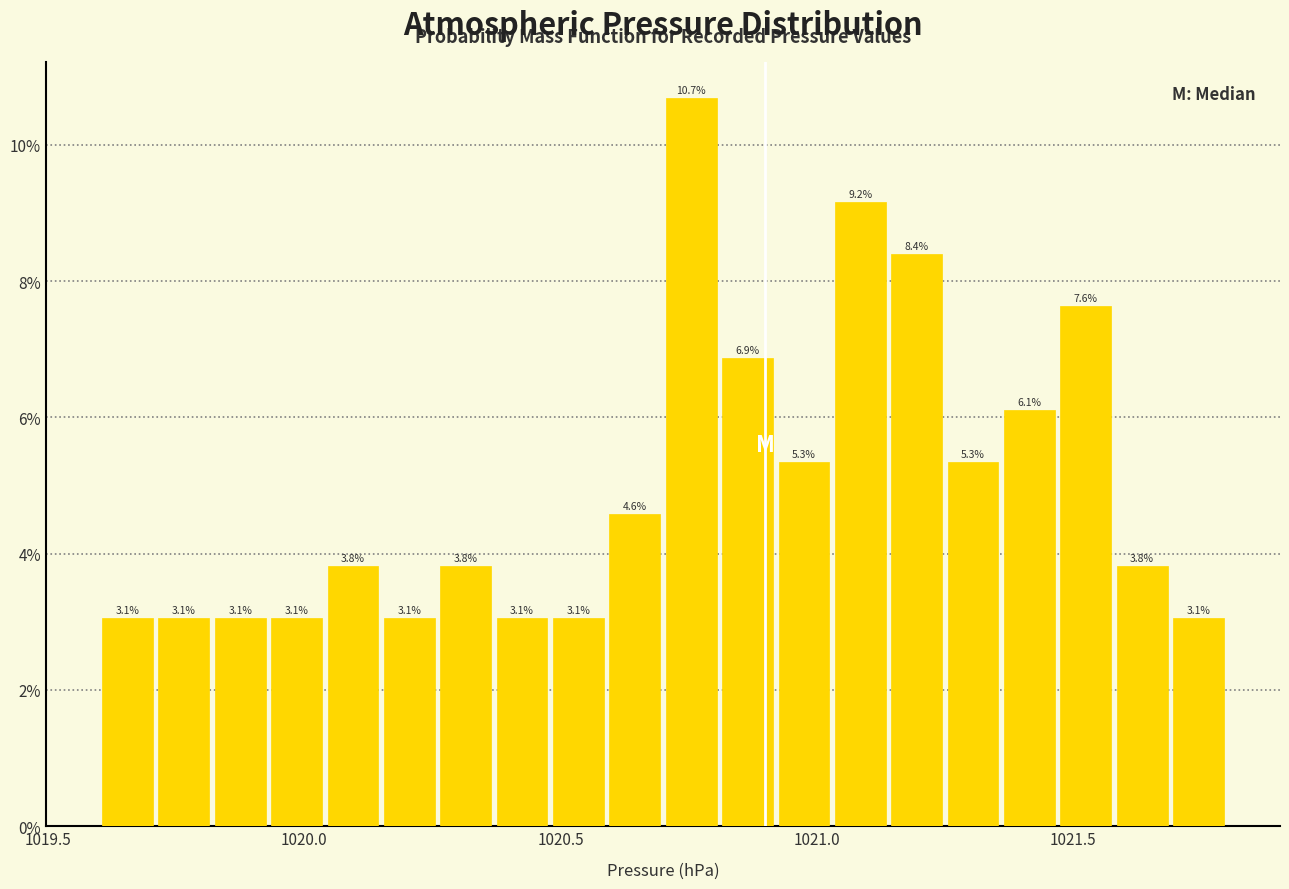

Around what value on the x-axis is the tallest bar? Give the approximate position of its centre, as read against the axis.

1020.75